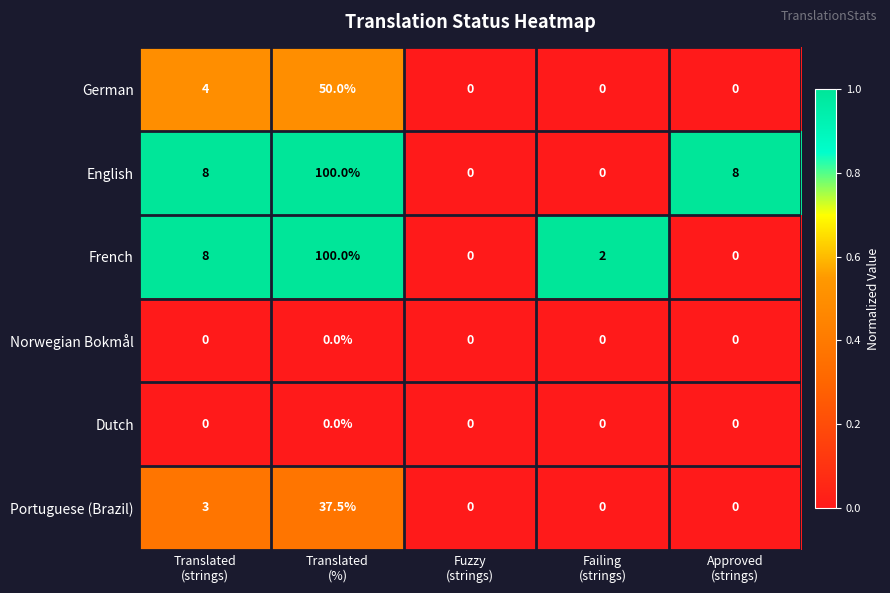

Reading left to right, what are all the values shown in this chart?

German: 4.0	50.0	0.0	0.0	0.0
English: 8.0	100.0	0.0	0.0	8.0
French: 8.0	100.0	0.0	2.0	0.0
Norwegian Bokmål: 0.0	0.0	0.0	0.0	0.0
Dutch: 0.0	0.0	0.0	0.0	0.0
Portuguese (Brazil): 3.0	37.5	0.0	0.0	0.0